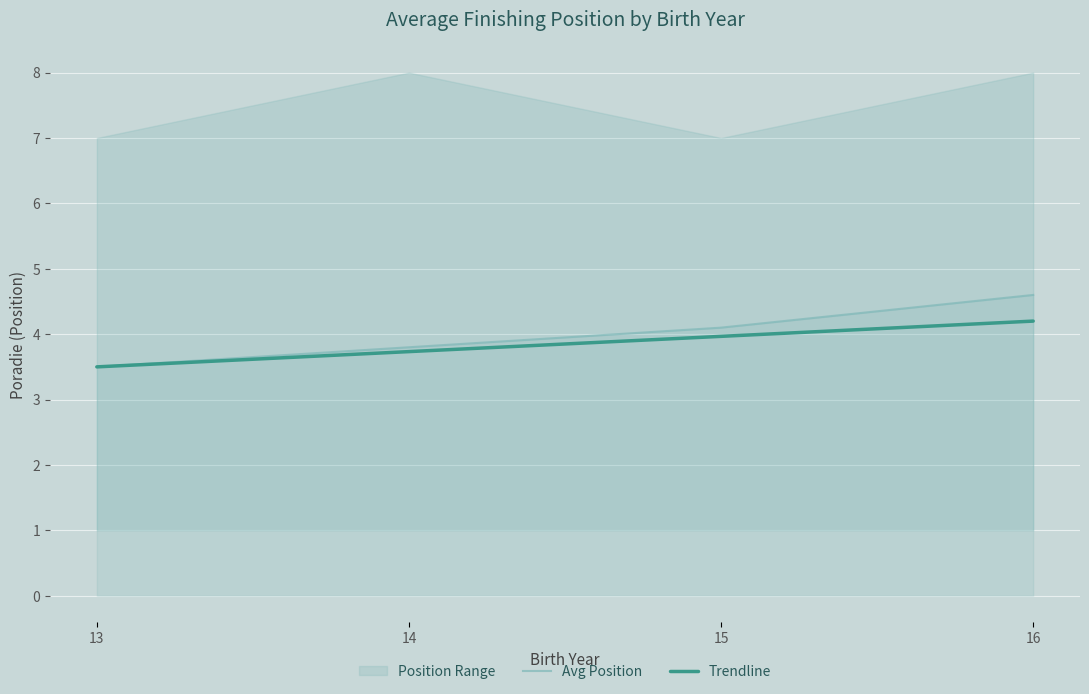

Rank the categories by Trendline value from lowest to highest.

13, 14, 15, 16